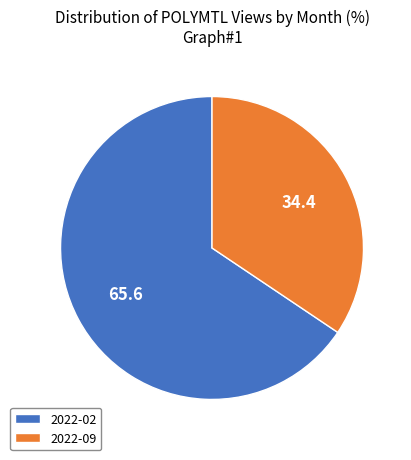

How many segments does this pie chart have?

2